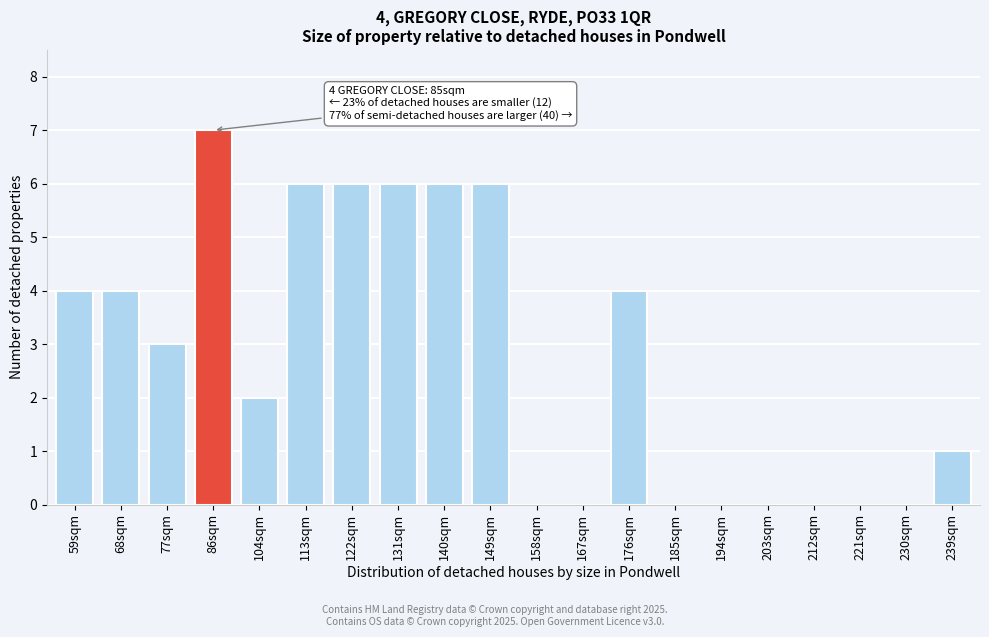

Reading right to left, extract all data points from this chart.

239sqm=1	230sqm=0	221sqm=0	212sqm=0	203sqm=0	194sqm=0	185sqm=0	176sqm=4	167sqm=0	158sqm=0	149sqm=6	140sqm=6	131sqm=6	122sqm=6	113sqm=6	104sqm=2	86sqm=7	77sqm=3	68sqm=4	59sqm=4